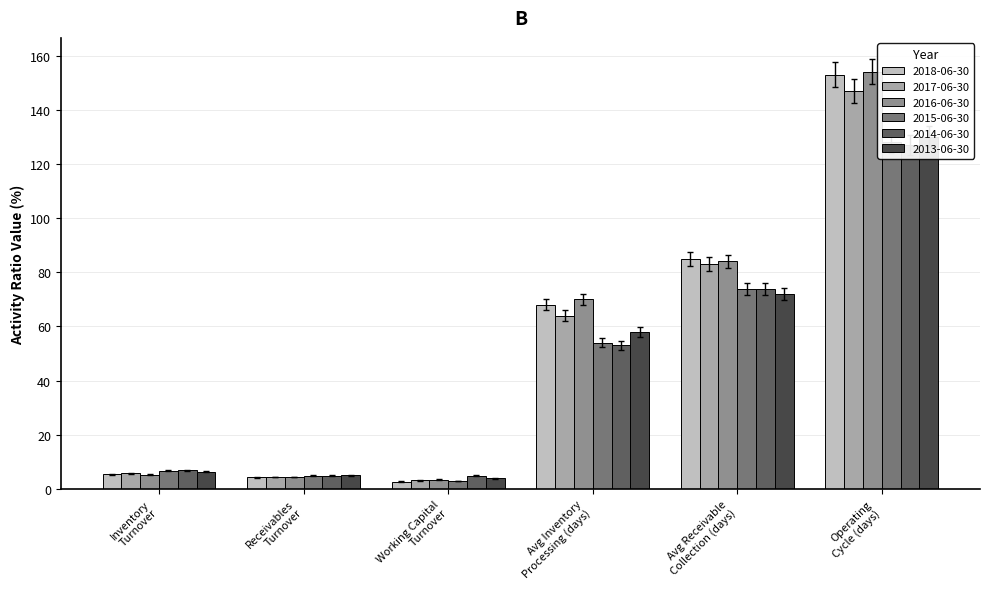

What is the label of the 3rd bar from the left?

Working Capital
Turnover